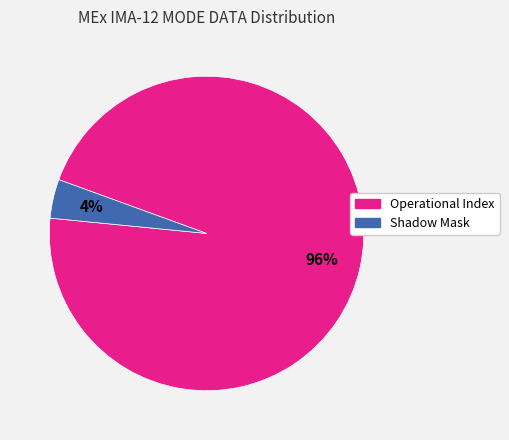

To the nearest percent, what is the average slice percentage?

50%